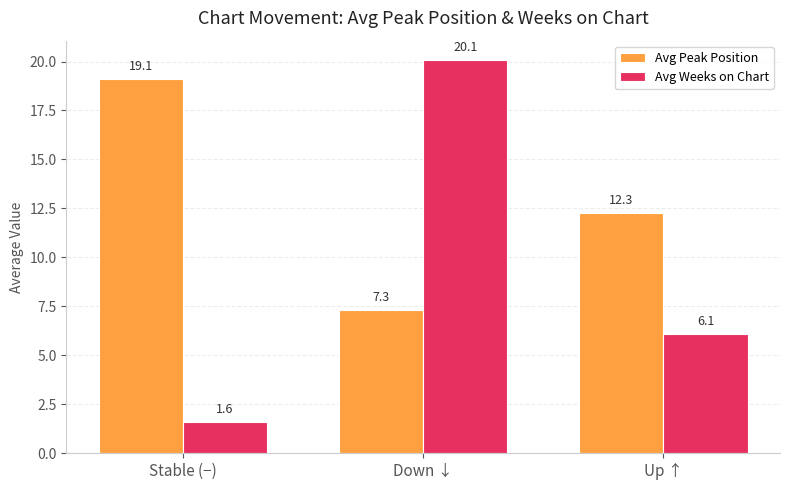

What is the value of the Avg Weeks on Chart bar at the 3rd from the left?

6.1